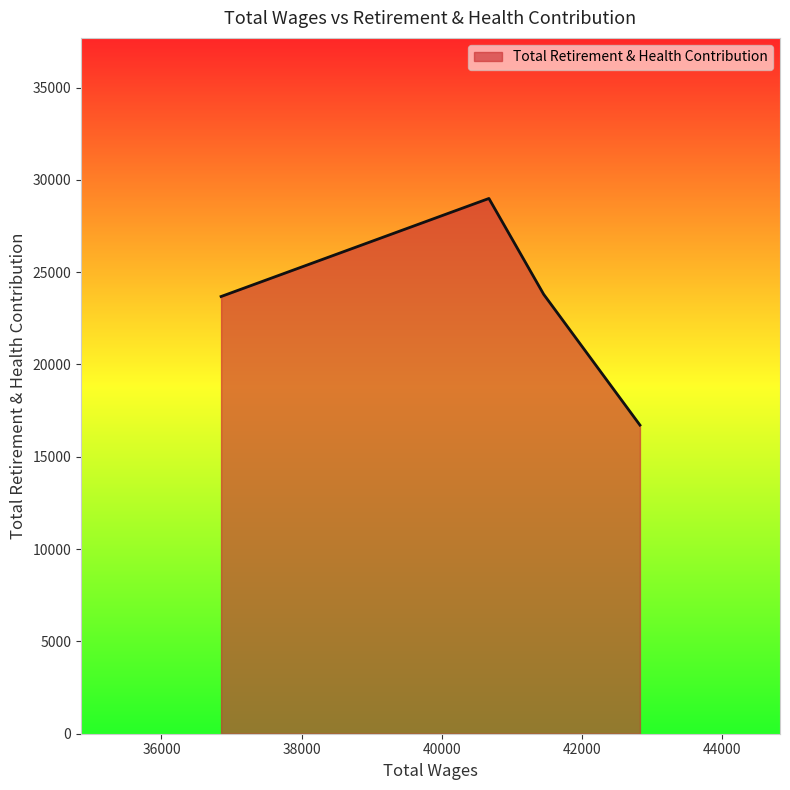

What is the difference between the maximum and minimum values?

12277